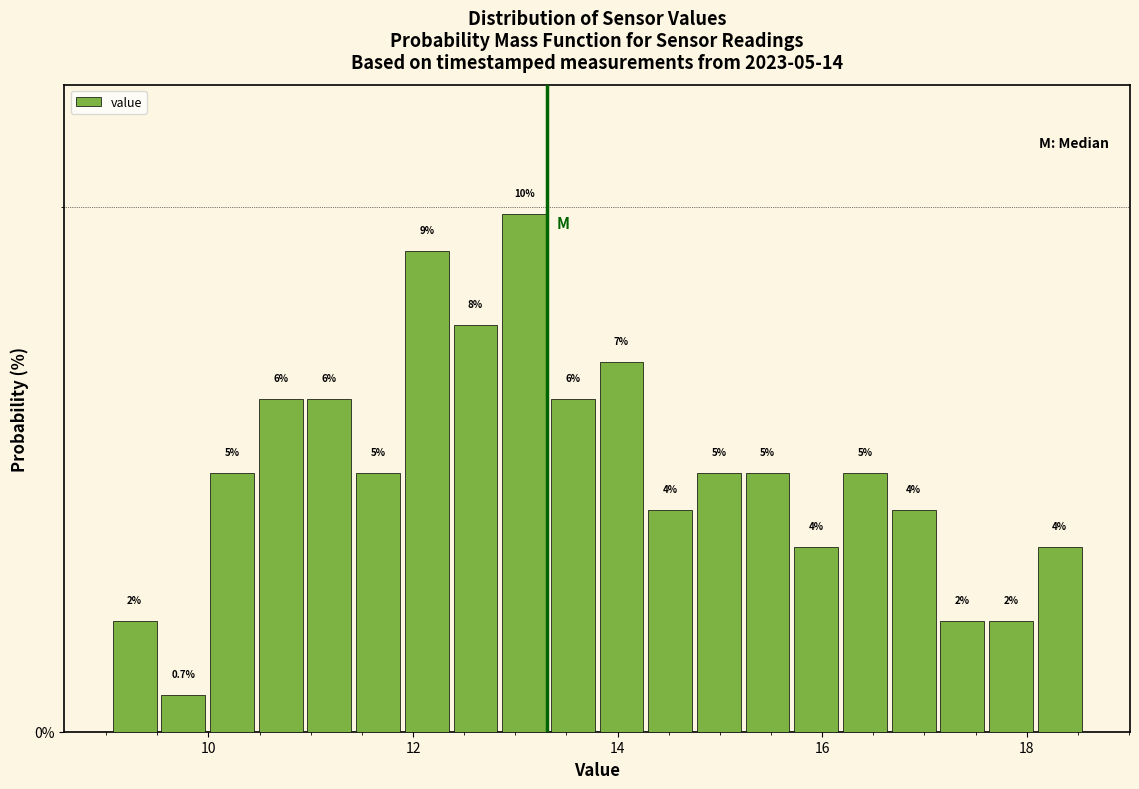

Around what value on the x-axis is the tallest bar? Give the approximate position of its centre, as read against the axis.

13.0